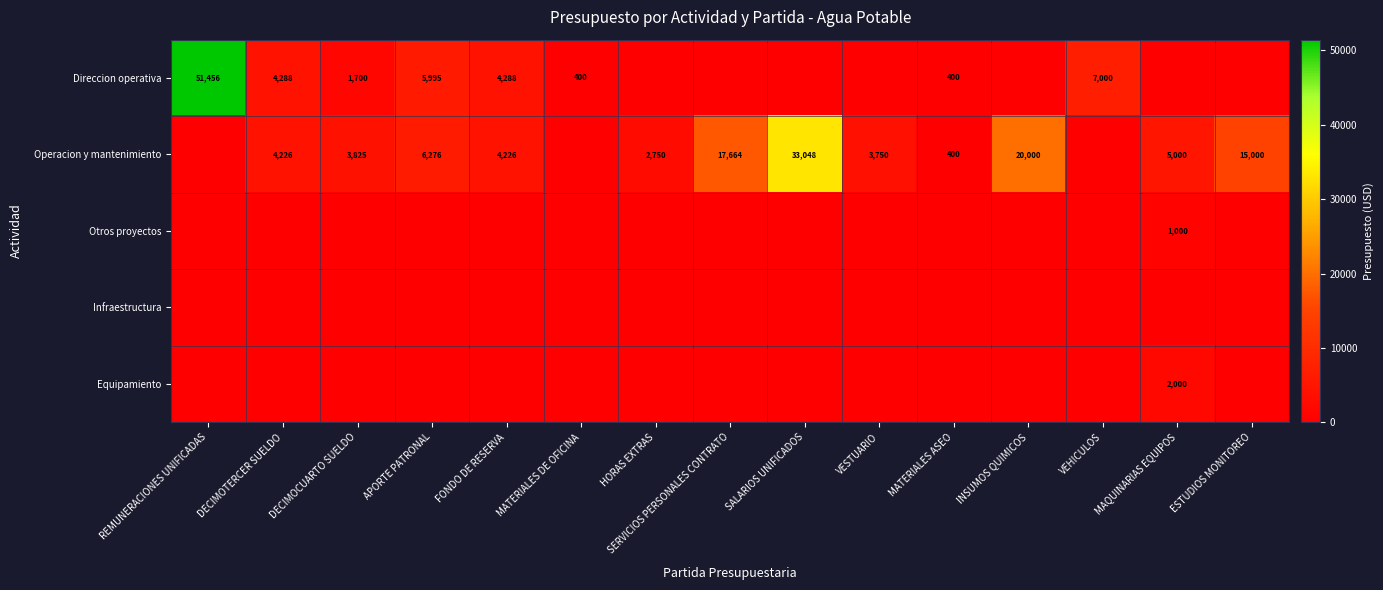

Which label corresponds to the largest value in the chart?

REMUNERACIONES UNIFICADAS